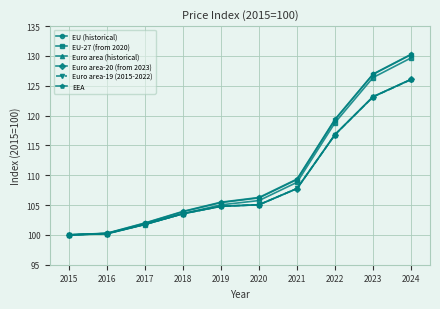

The value of EU-27 (from 2020) at 2015 is 100.0. True or false?

True